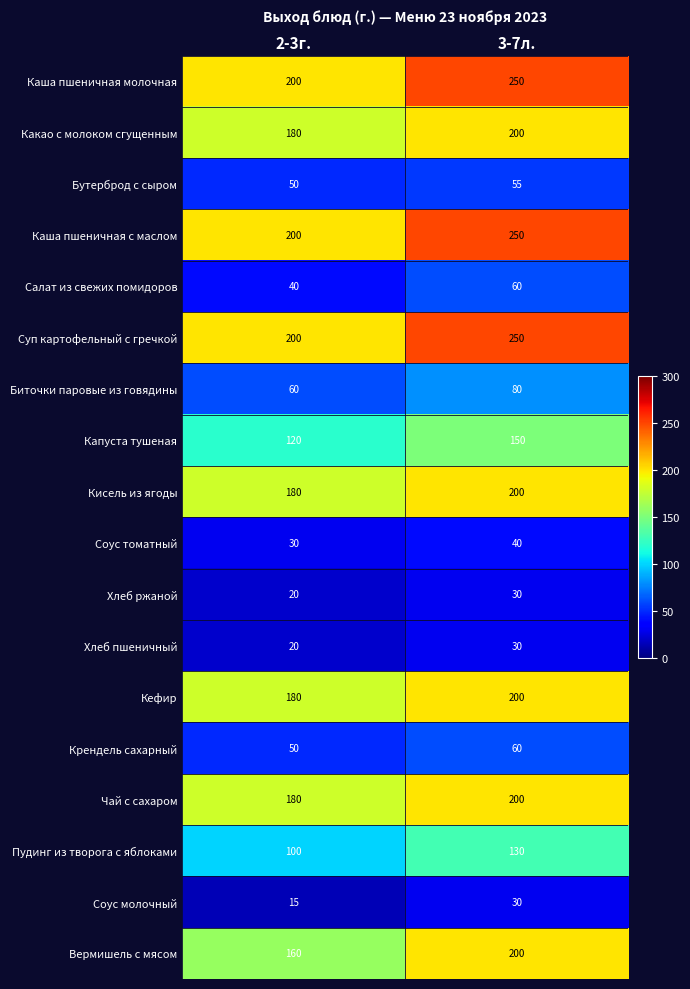

Where is Соус молочный nearest to the value 22?

2-3г.